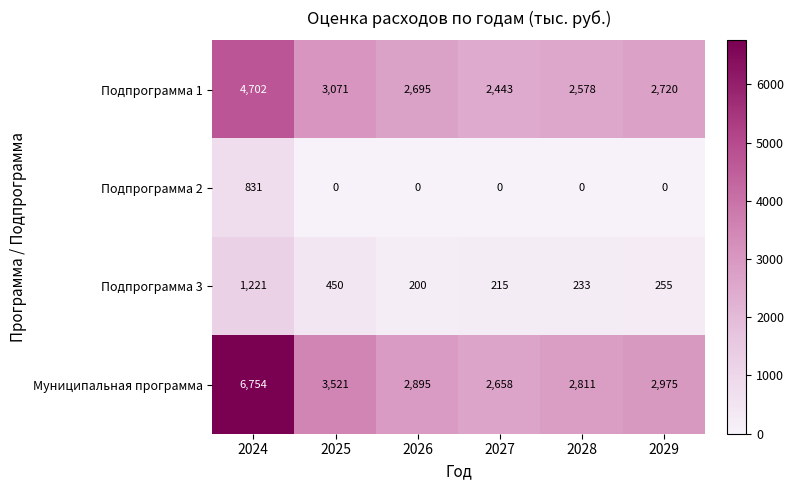

At 2029, list the series in order from smallest to largest.

Подпрограмма 2, Подпрограмма 3, Подпрограмма 1, Муниципальная программа